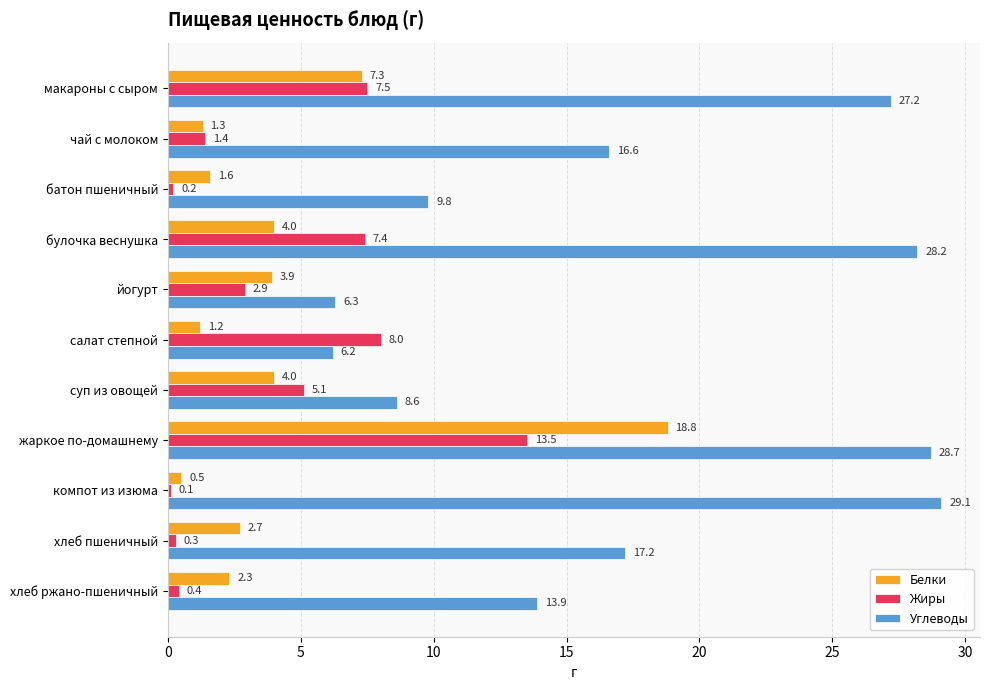

Rank the categories by Углеводы value from highest to lowest.

компот из изюма, жаркое по-домашнему, булочка веснушка, макароны с сыром, хлеб пшеничный, чай с молоком, хлеб ржано-пшеничный, батон пшеничный, суп из овощей, йогурт, салат степной